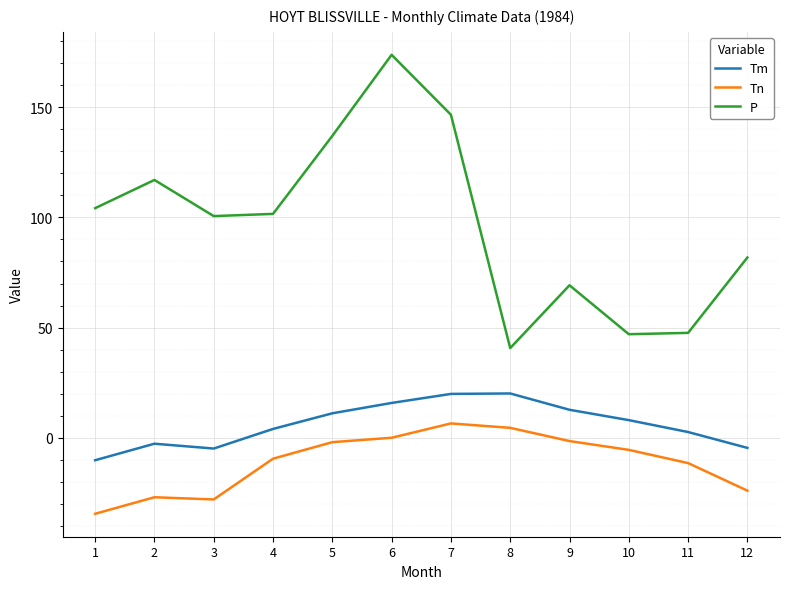

Count the number of data series in this chart.

3